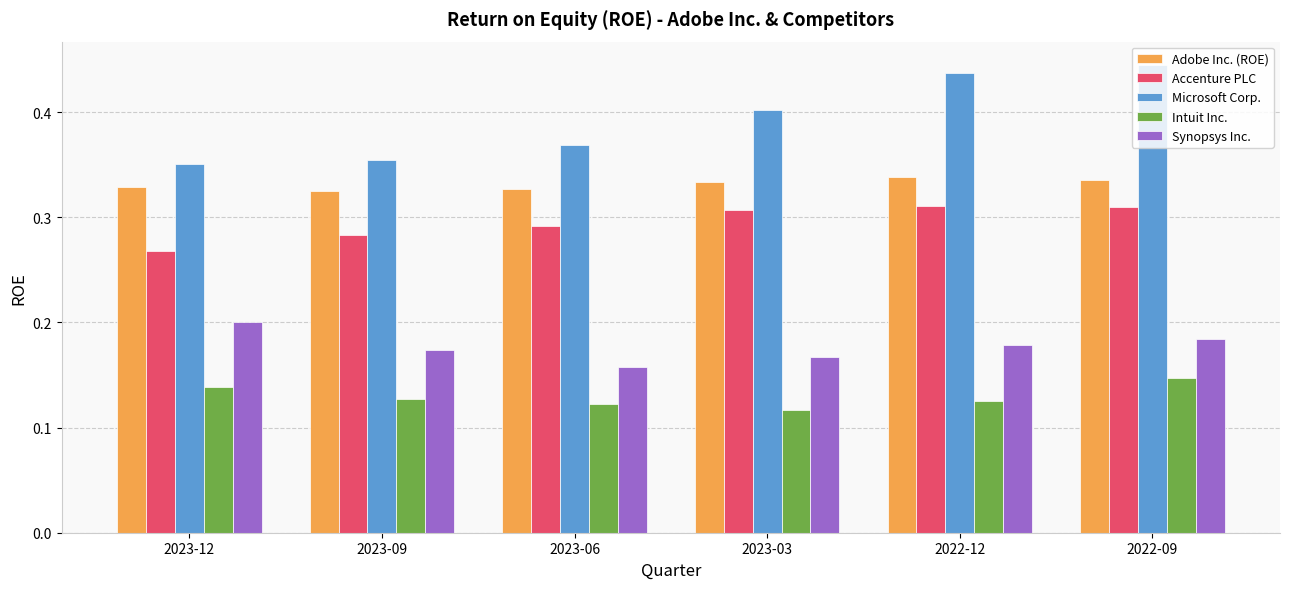

At which category does the chart reach its peak across all series?

2022-09